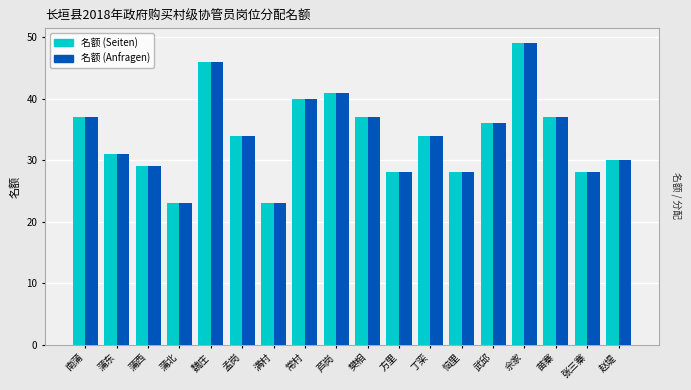

Is the value of 名额 (Anfragen) at 樊相 greater than the value of 名额 (Seiten) at 孟岗?

Yes